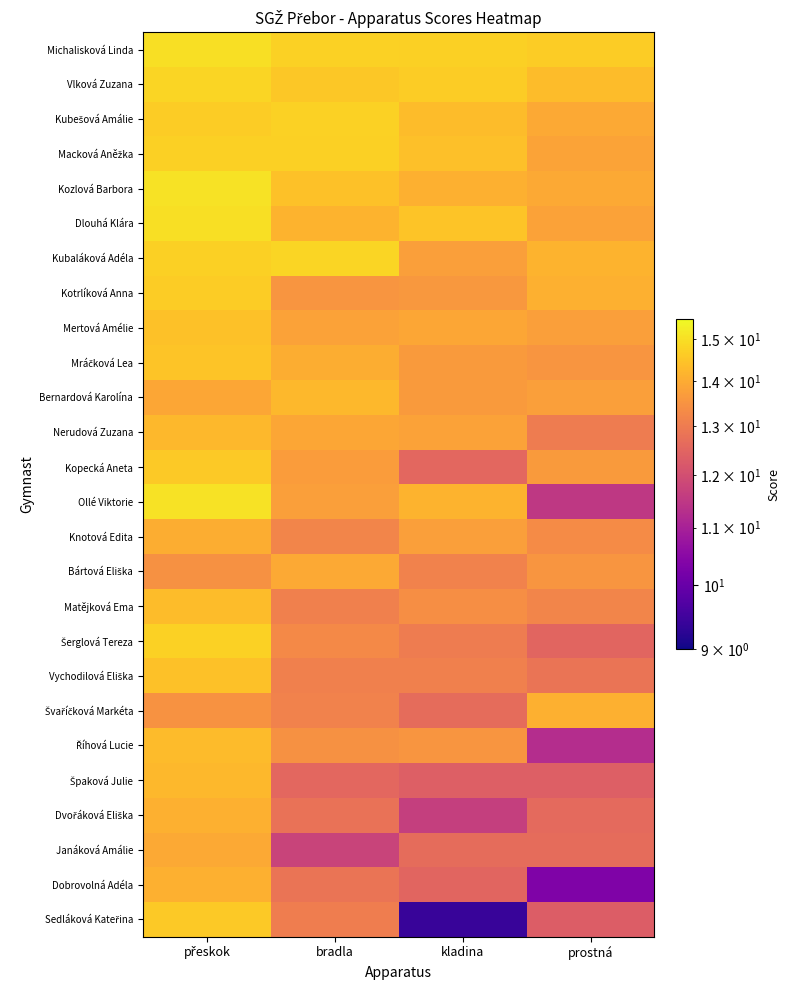

How many data points does each series have?

4